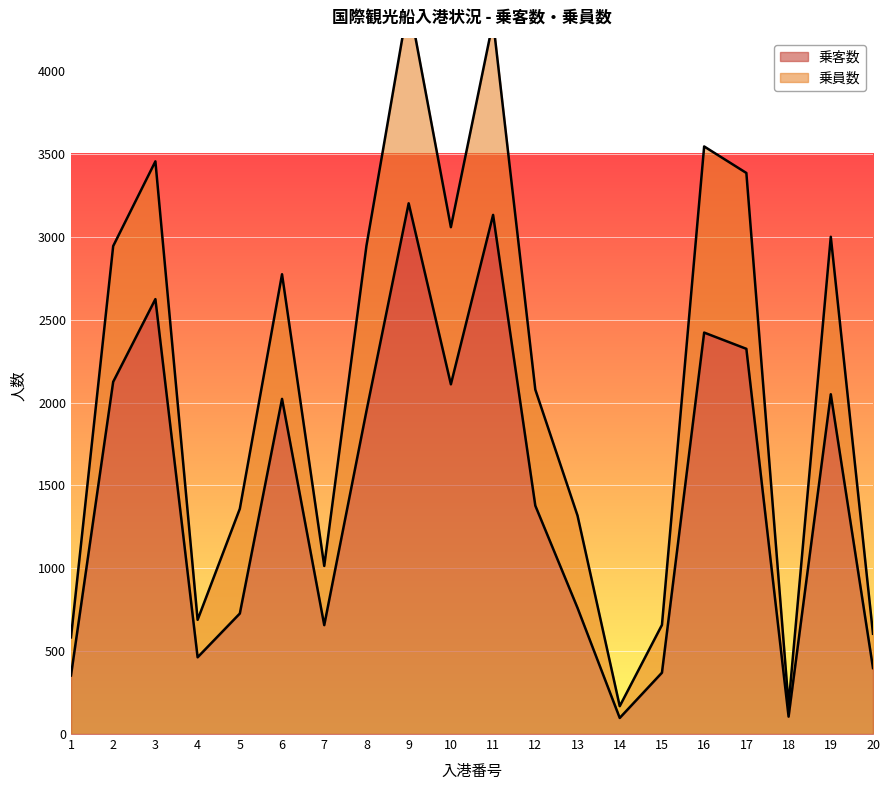

Reading left to right, transcribe all the data shown in this chart.

1=353	2=2125	3=2624	4=463	5=727	6=2022	7=657	8=1949	9=3202	10=2110	11=3132	12=1378	13=761	14=97	15=370	16=2422	17=2324	18=105	19=2050	20=398